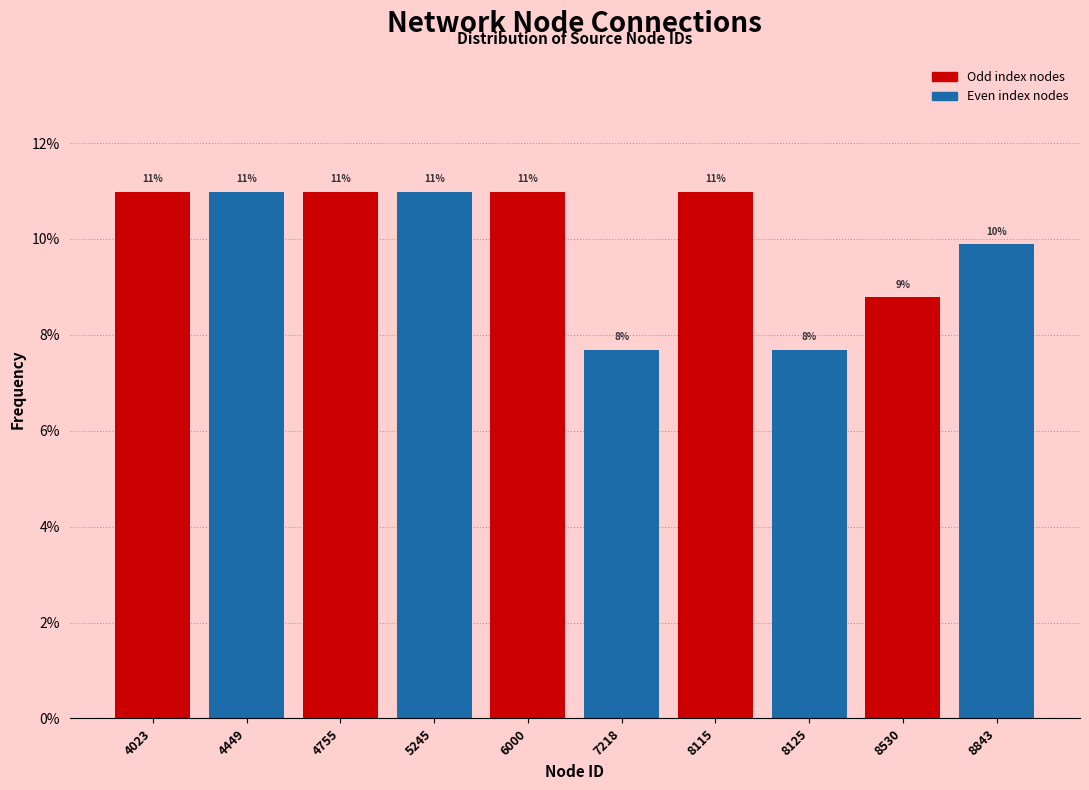

Approximately how many times larger is the value at 4449 compared to 8115?

1.0